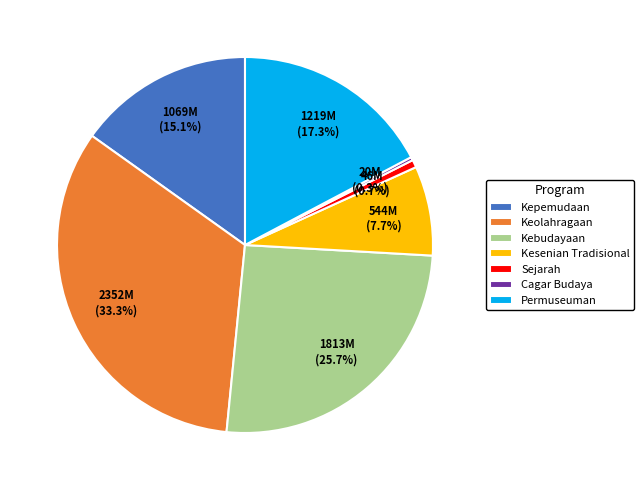

Which category has the biggest portion of the pie?

Keolahragaan